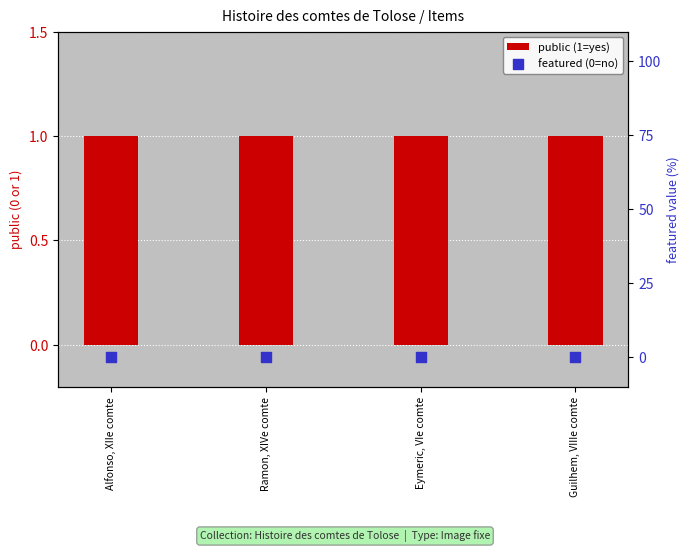

At how many categories does at least one series exceed 0?

4